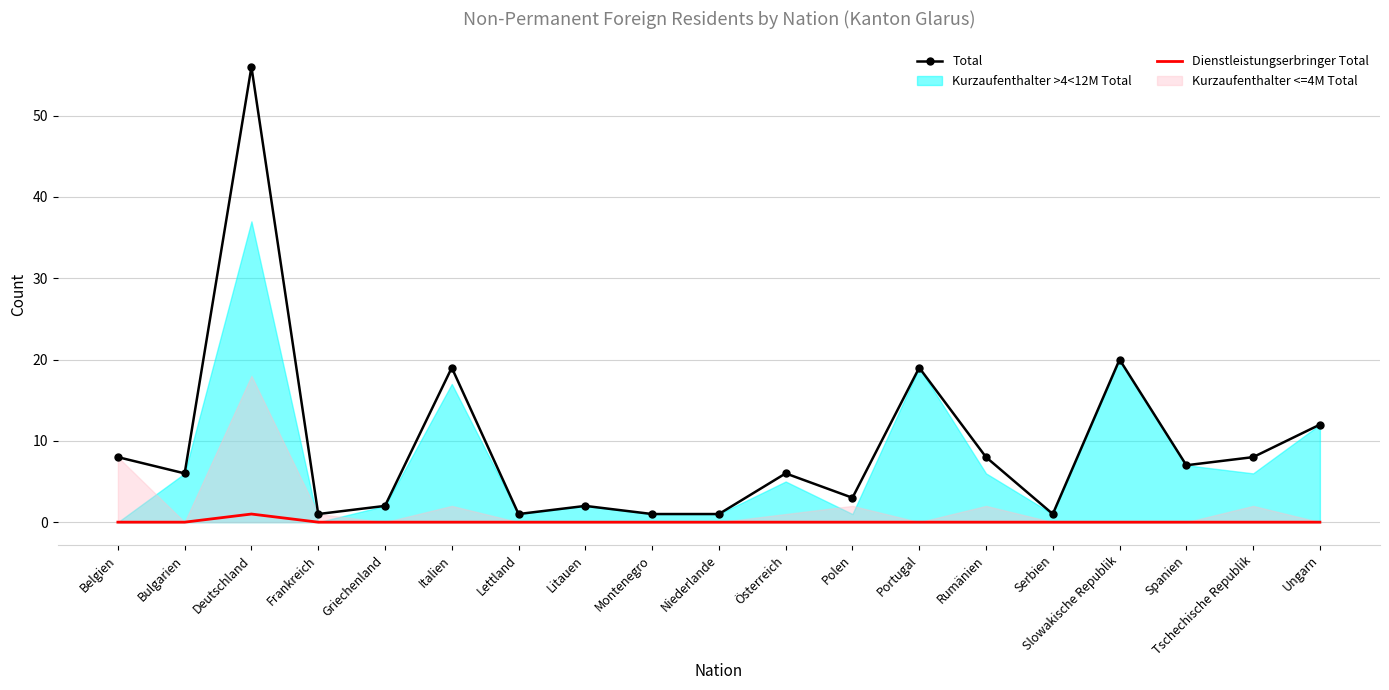

True or false: Dienstleistungserbringer Total and Total cross at least once.

False